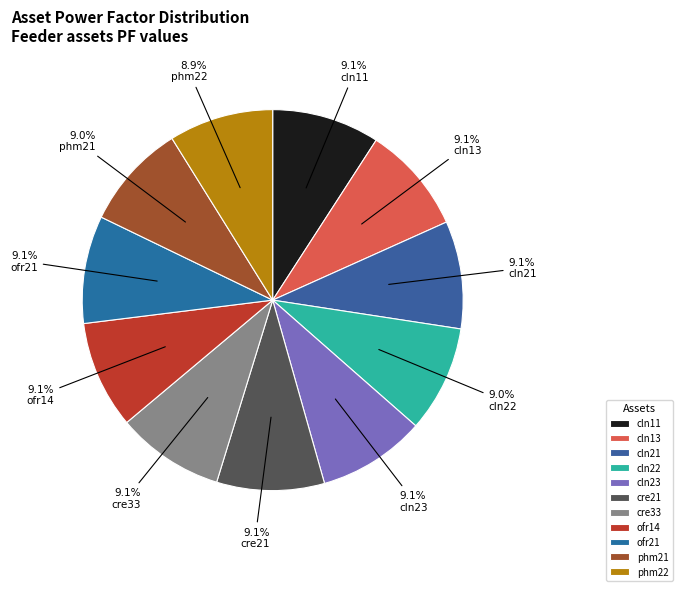

To the nearest percent, what is the combined percentage of phm21 and cre33?

18%